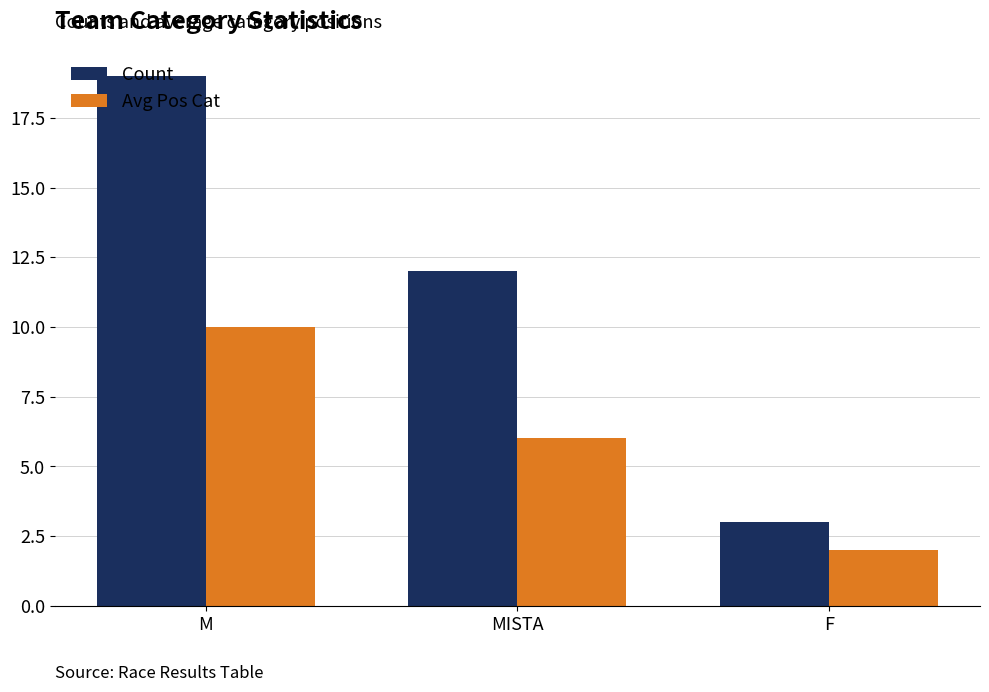

Read the Count value at M.

19